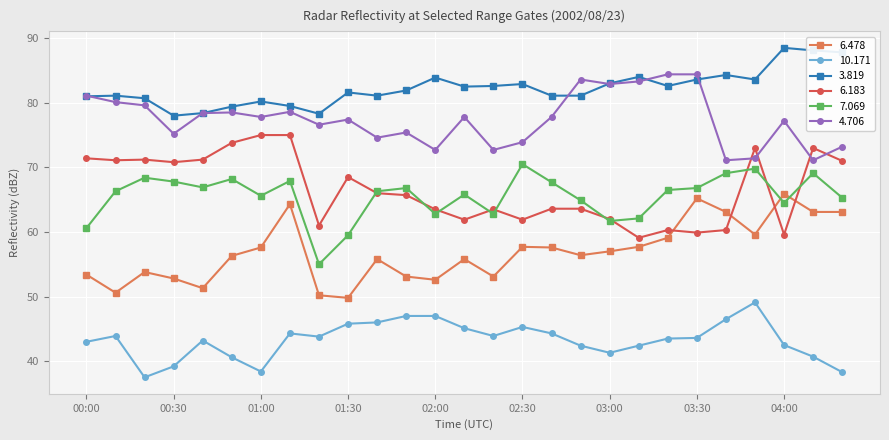

List the series in order of their peak value, lowest first.

10.171, 6.478, 7.069, 6.183, 4.706, 3.819